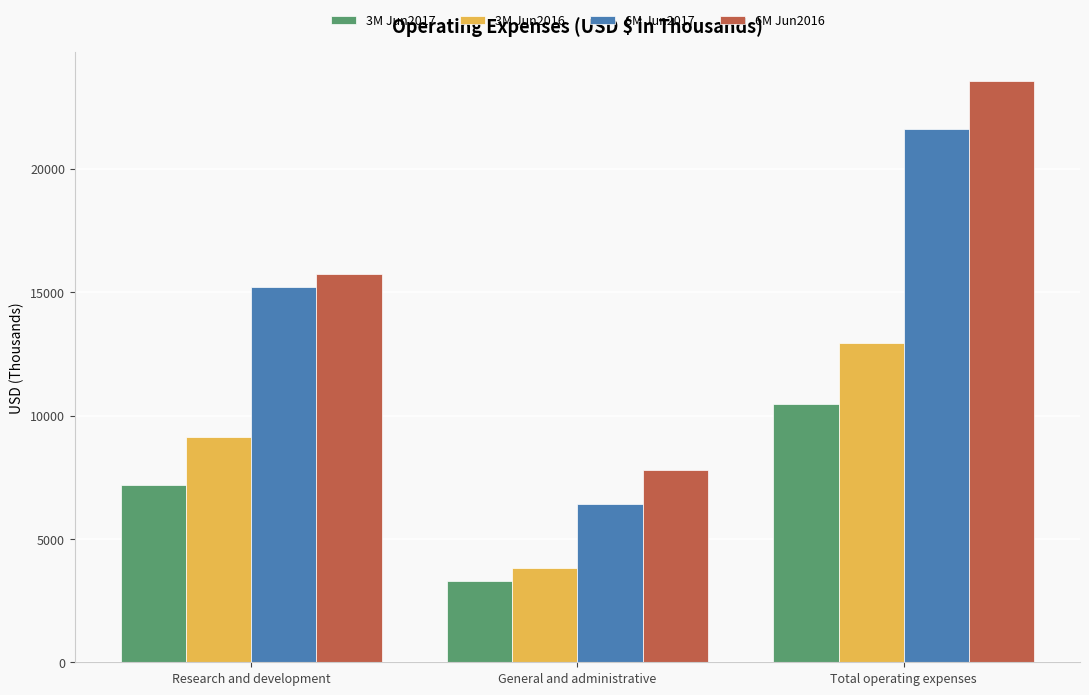

Is the value of 6M Jun2017 at Total operating expenses greater than the value of 3M Jun2017 at Total operating expenses?

Yes